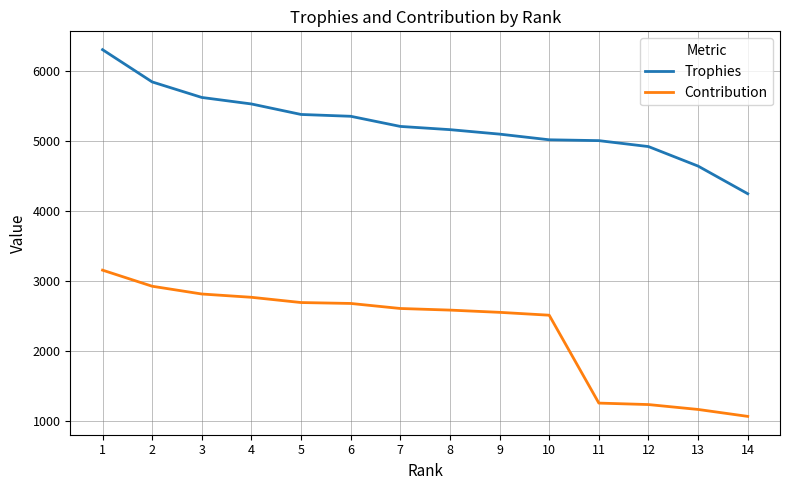

True or false: Contribution has a value of 2506 at 10.

True